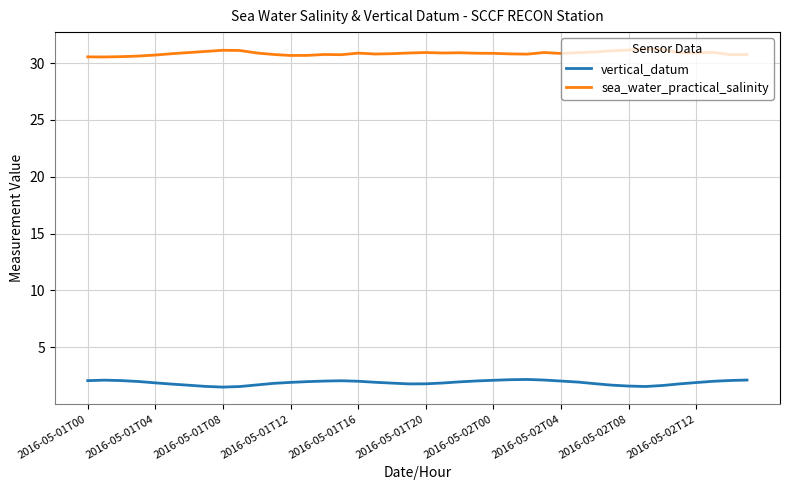

True or false: vertical_datum and sea_water_practical_salinity cross at least once.

False